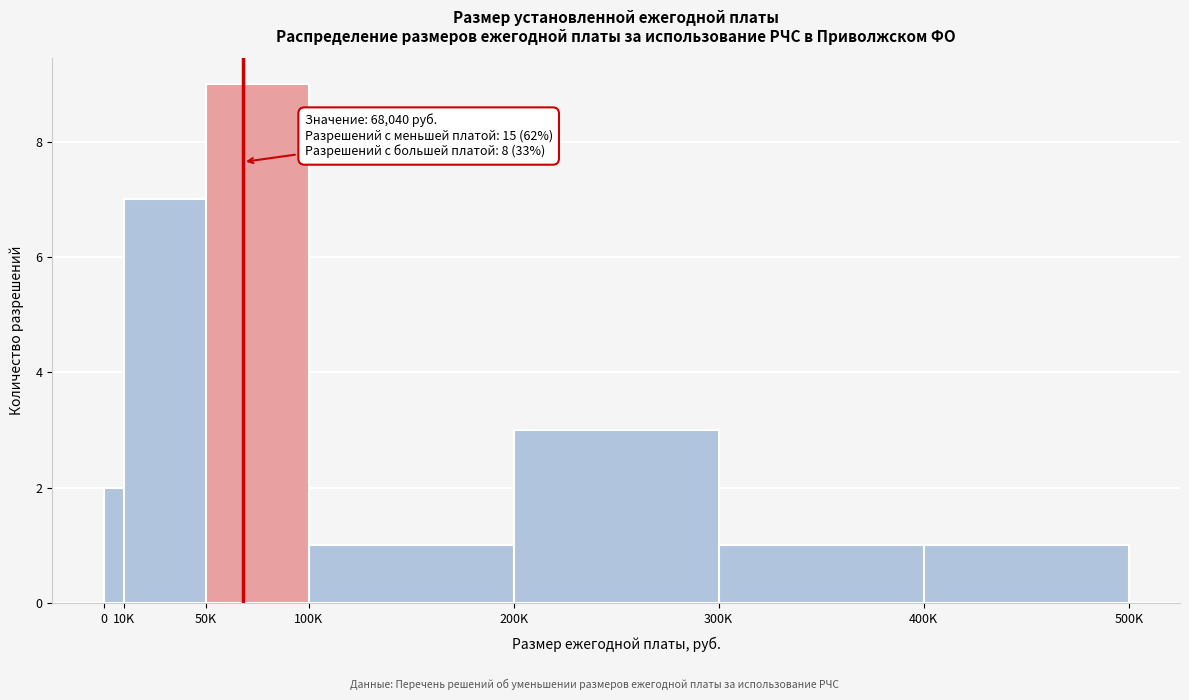

Reading right to left, extract all data points from this chart.

400K=1	300K=1	200K=3	100K=1	50K=9	10K=7	0=2